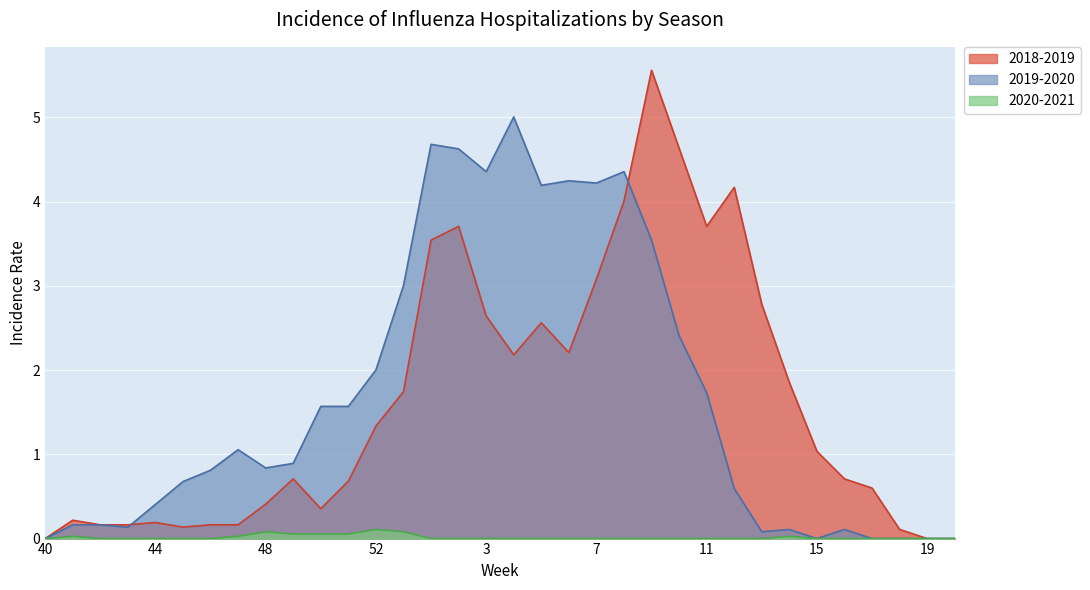

What is the total value across all series at 6?

6.5